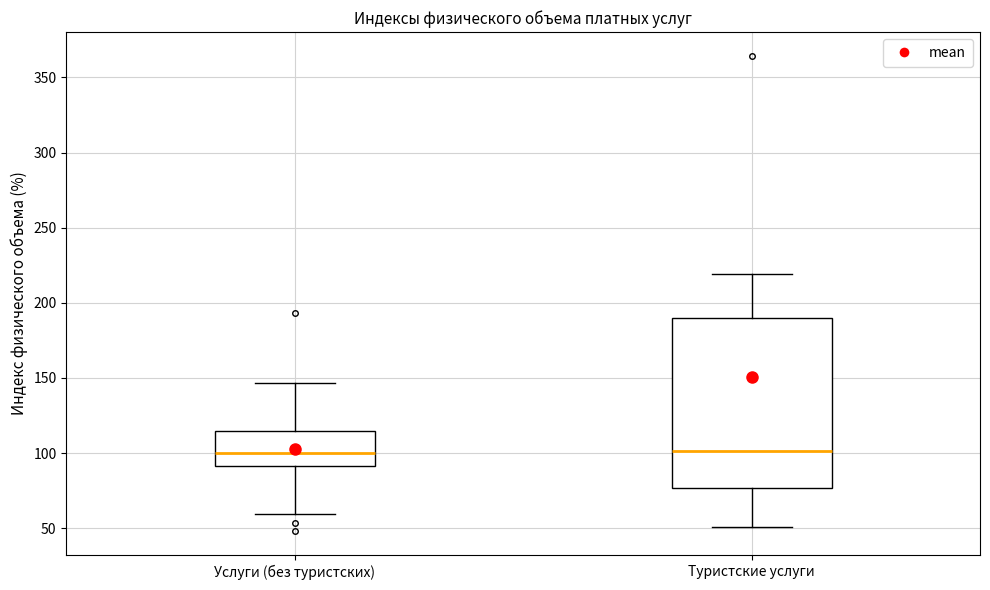

Reading left to right, read every box against the y-axis: the position of its median line, the range the box covers, and the ends of its whiskers. The values are not printed on the chart, so give them approximately, as read against the axis.

Услуги (без туристских): median 100, box 90 to 115, whiskers 60 to 145
Туристские услуги: median 100, box 75 to 190, whiskers 50 to 220